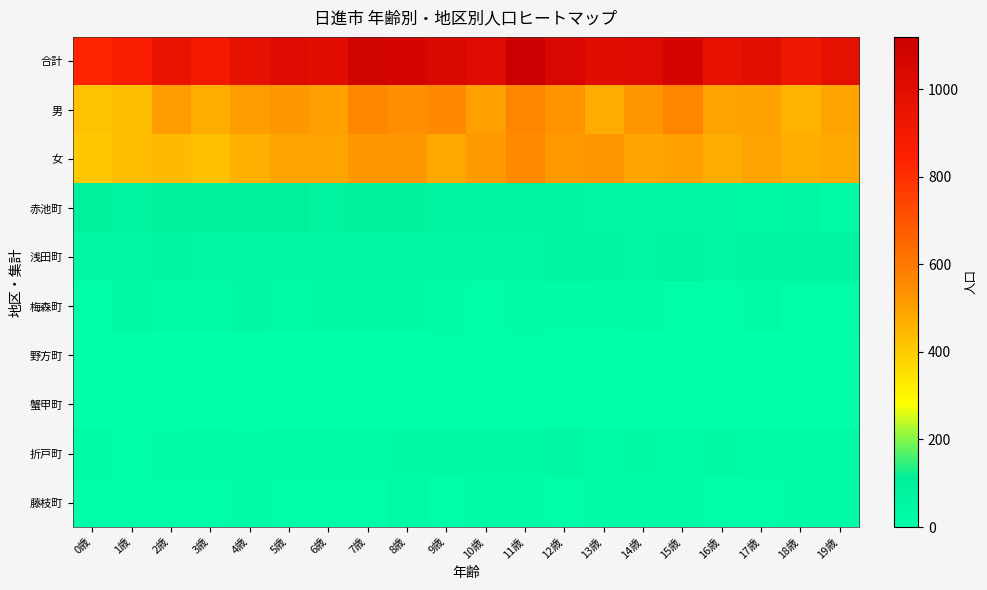

Rank the series at 13歳 from highest to lowest value.

合計, 女, 男, 浅田町, 赤池町, 折戸町, 藤枝町, 梅森町, 野方町, 蟹甲町